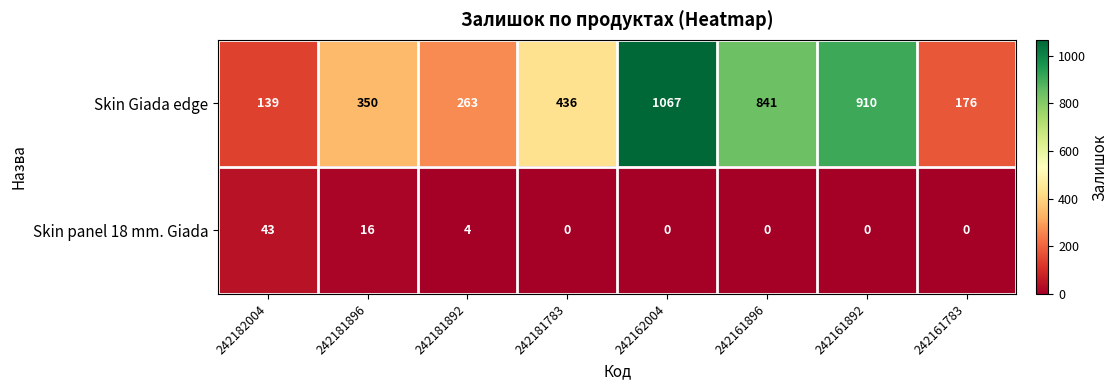

At 242161892, list the series in order from largest to smallest.

Skin Giada edge, Skin panel 18 mm. Giada